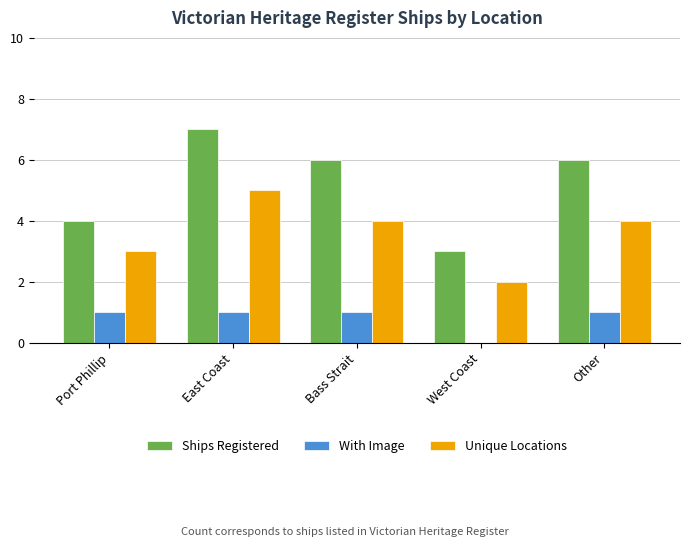

Is the value of Unique Locations at Bass Strait greater than the value of With Image at Bass Strait?

Yes